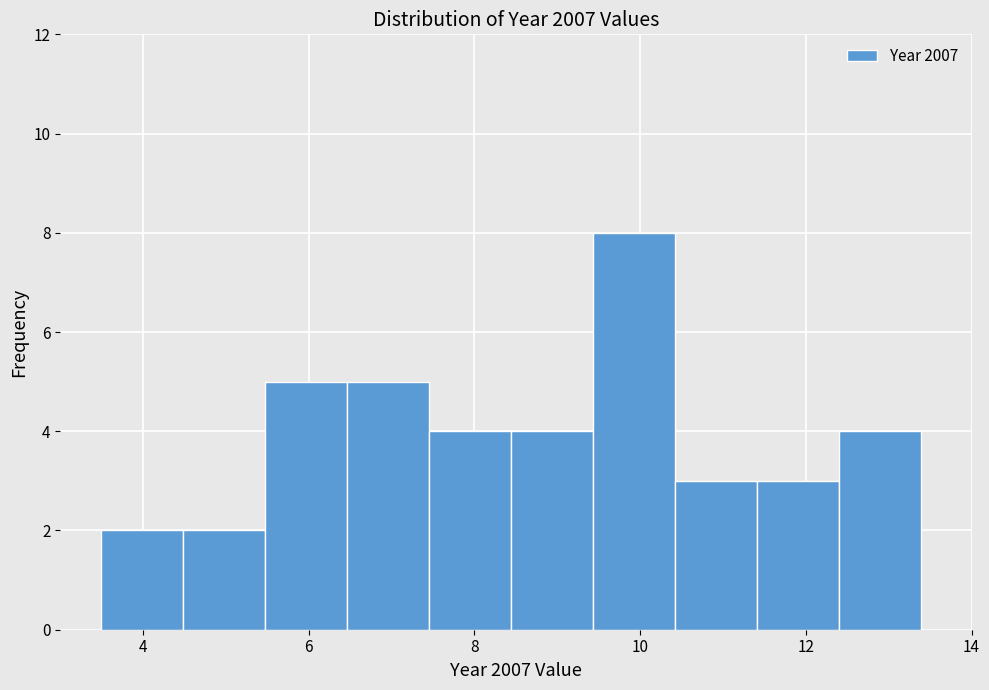

Reading left to right, list every bar in this chart as the range it spans on the x-axis followed by its height. Neither the bar edges nor the heights are printed on the chart, so give them approximately, as read against the axes.

3.4 to 4.4: 2
4.4 to 5.4: 2
5.4 to 6.4: 5
6.4 to 7.4: 5
7.4 to 8.4: 4
8.4 to 9.4: 4
9.4 to 10.4: 8
10.4 to 11.4: 3
11.4 to 12.4: 3
12.4 to 13.4: 4